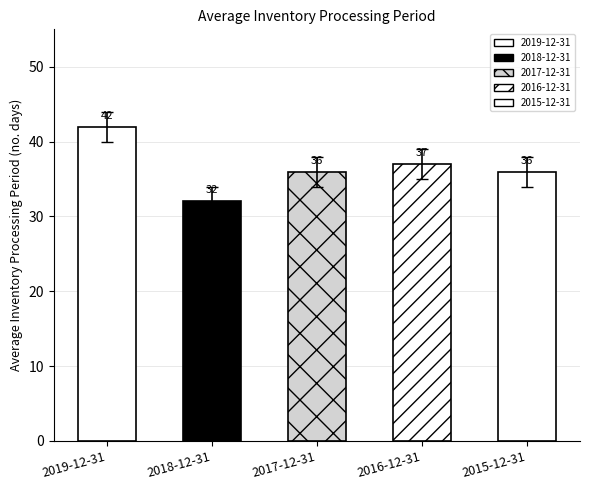

Rank the categories by value from highest to lowest.

2019-12-31, 2016-12-31, 2017-12-31, 2015-12-31, 2018-12-31